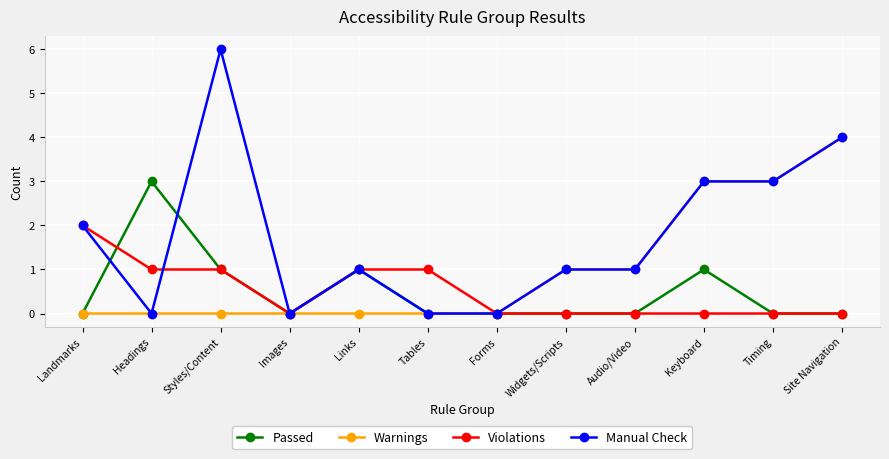

What is the greatest value displayed?

6